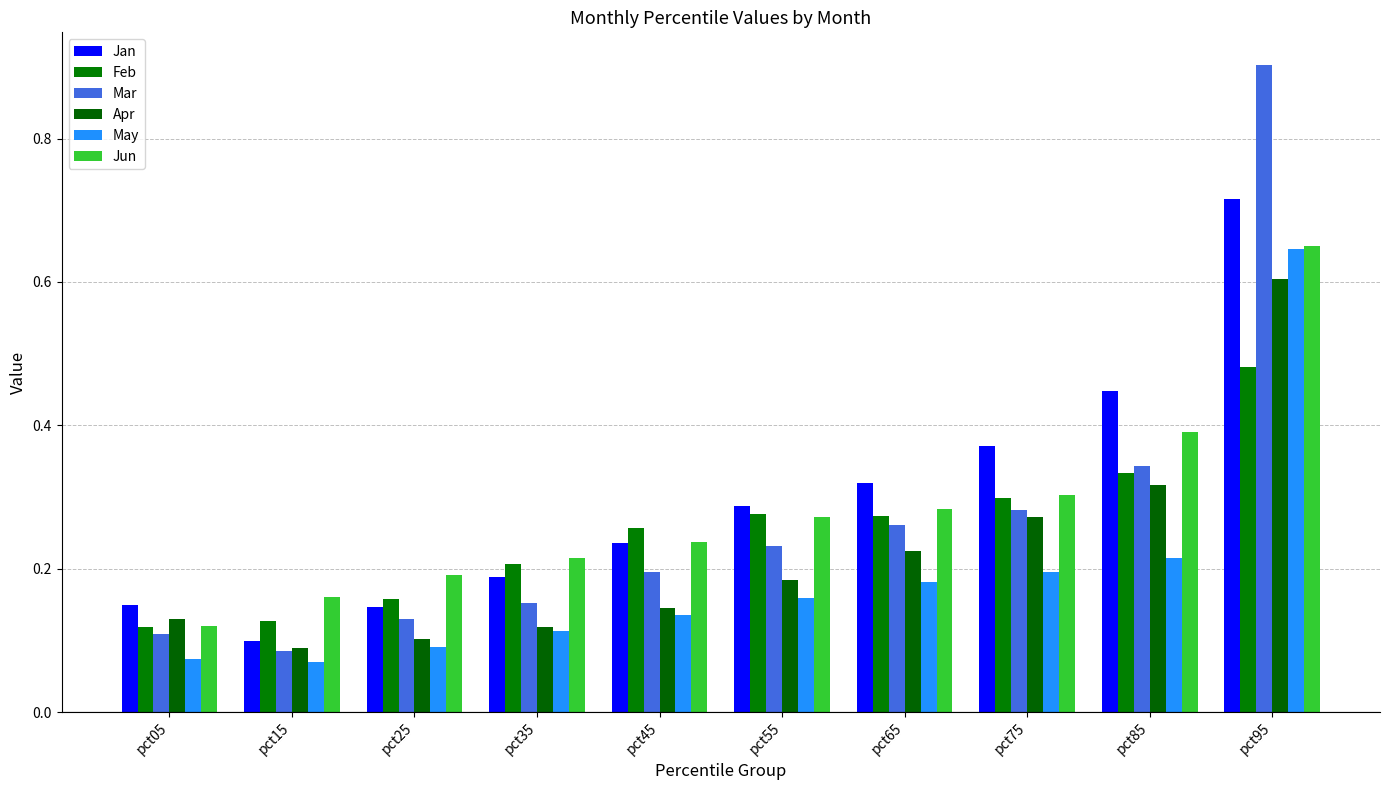

At which label is Feb closest to 0?

pct05